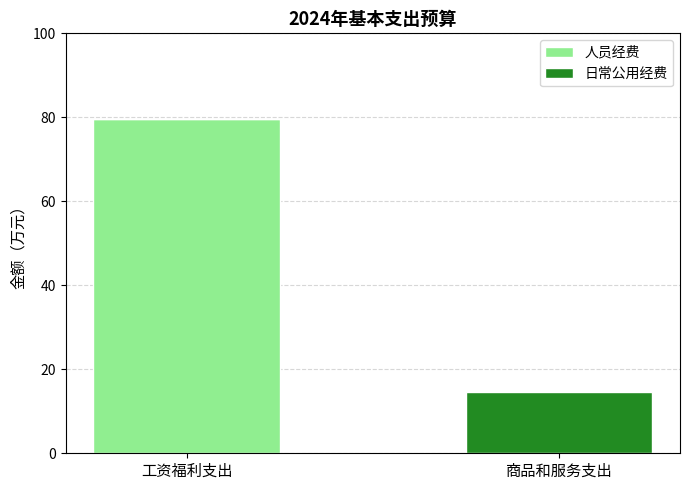

What is the sum of the 人员经费 values at 工资福利支出 and 商品和服务支出?

79.5